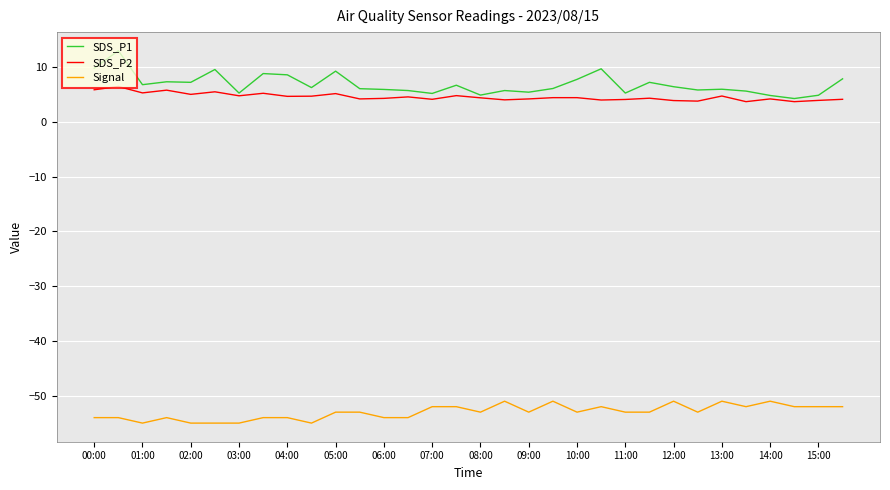

True or false: SDS_P2 and Signal cross at least once.

False